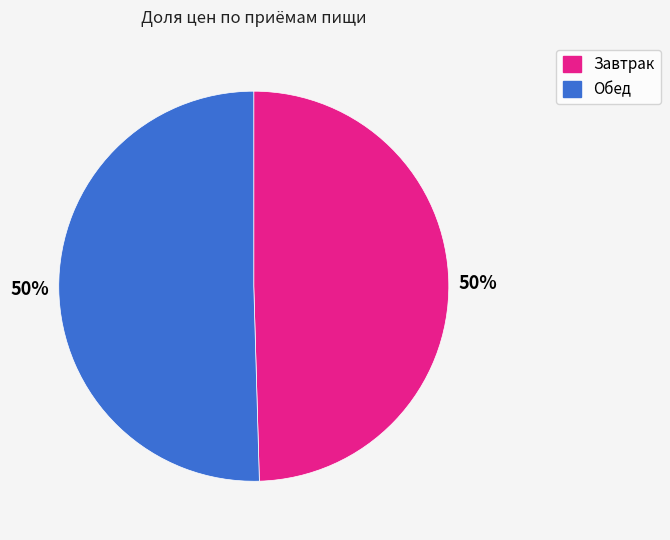

Do Завтрак and Обед together represent more than half of the pie?

Yes